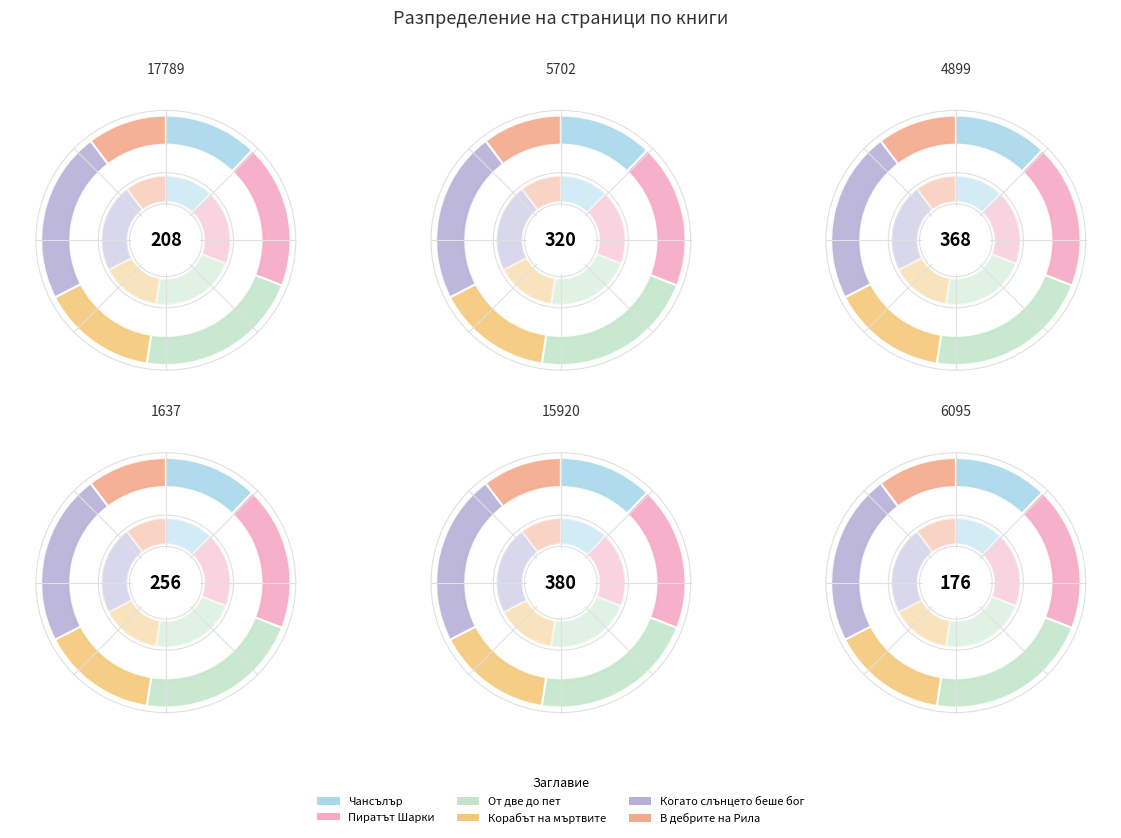

What is the change in value from Корабът на мъртвите to Когато слънцето беше бог?

+124